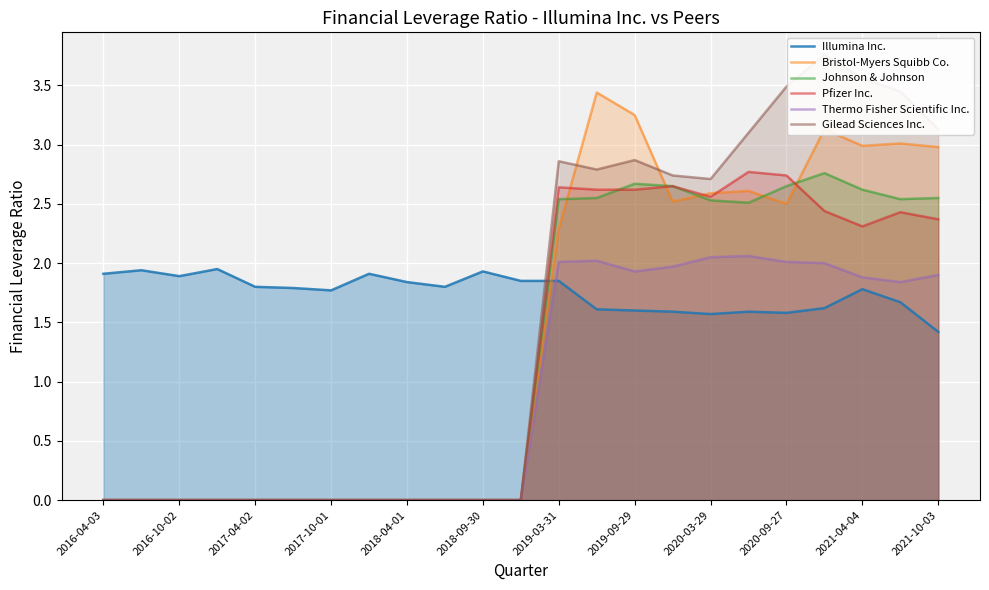

Which series ends up on top after the final intersection of Bristol-Myers Squibb Co. and Illumina Inc.?

Bristol-Myers Squibb Co.